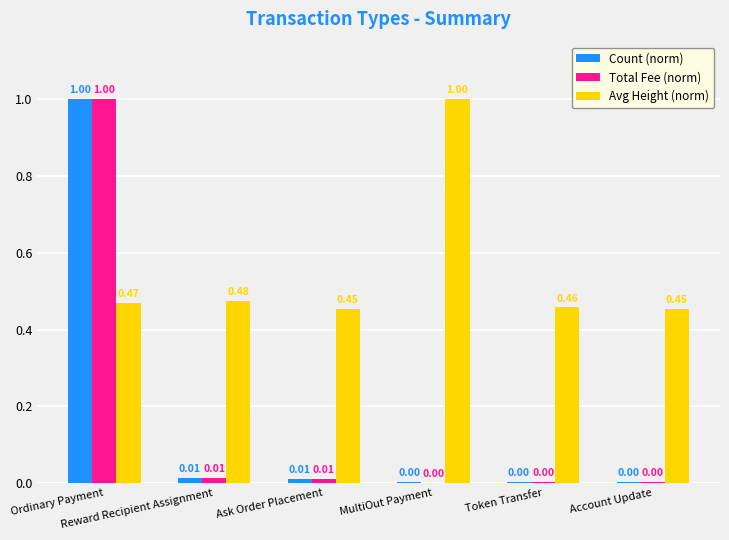

Between Reward Recipient Assignment and MultiOut Payment, which series saw the biggest shift?

Avg Height (norm)